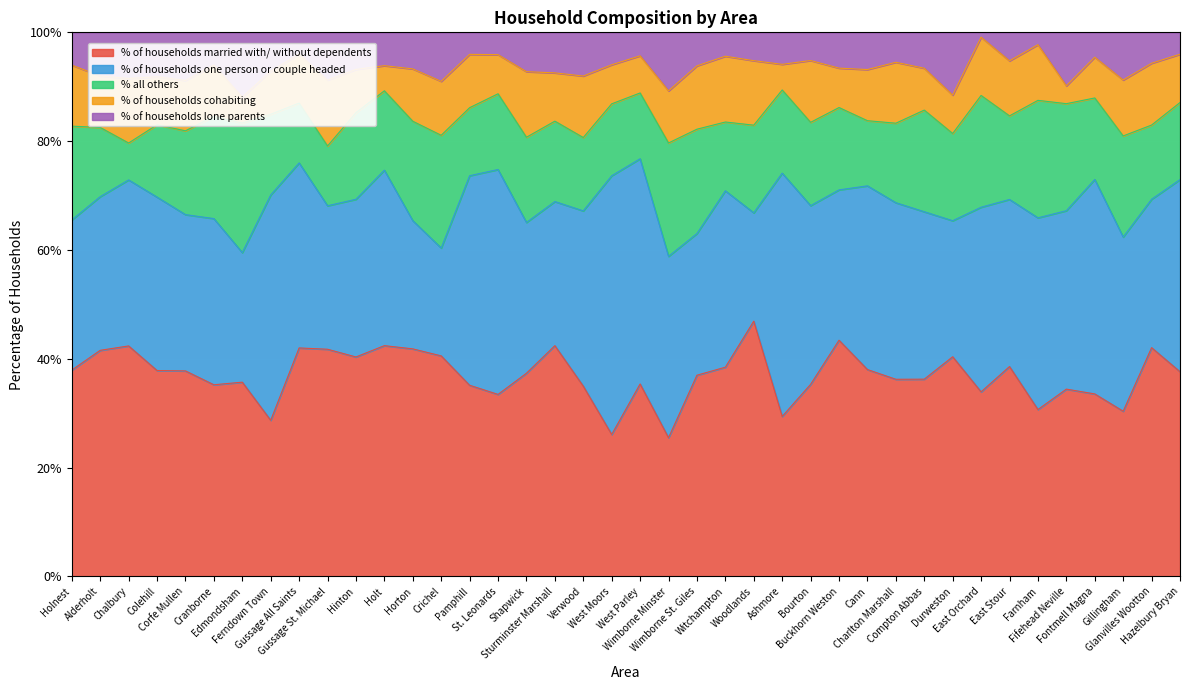

How many data points in % all others are above 15?

21